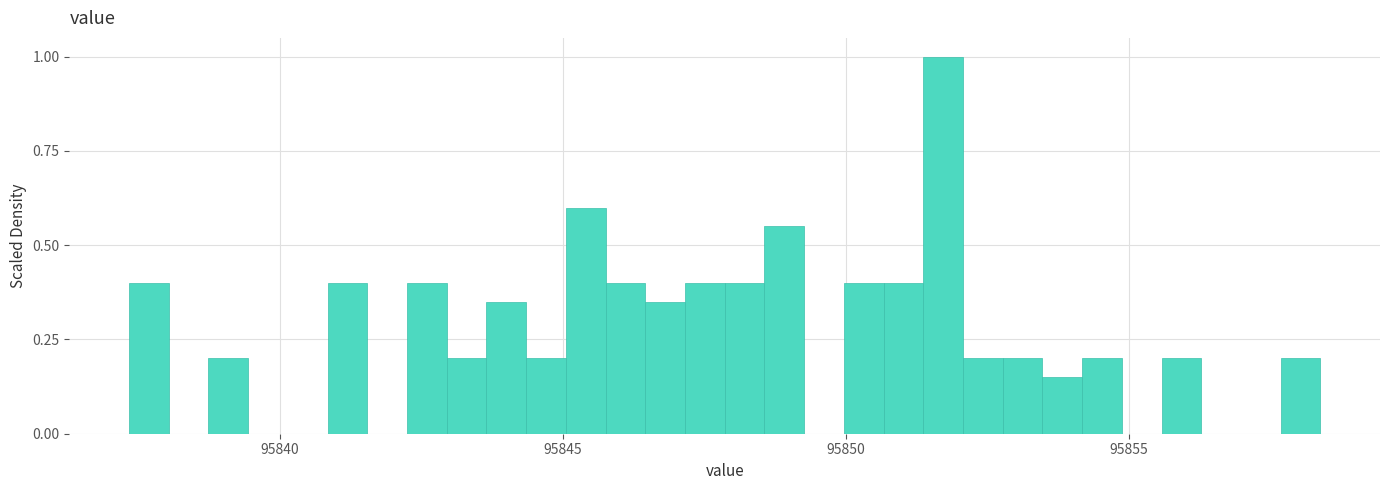

Around what value on the x-axis is the tallest bar? Give the approximate position of its centre, as read against the axis.

95851.5